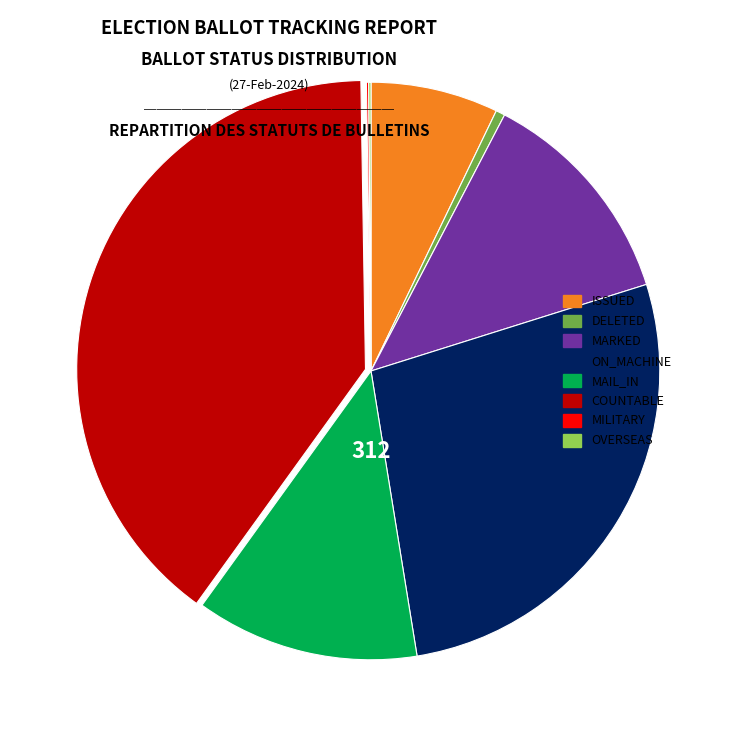

Is there any slice that represents more than half of the pie?

No